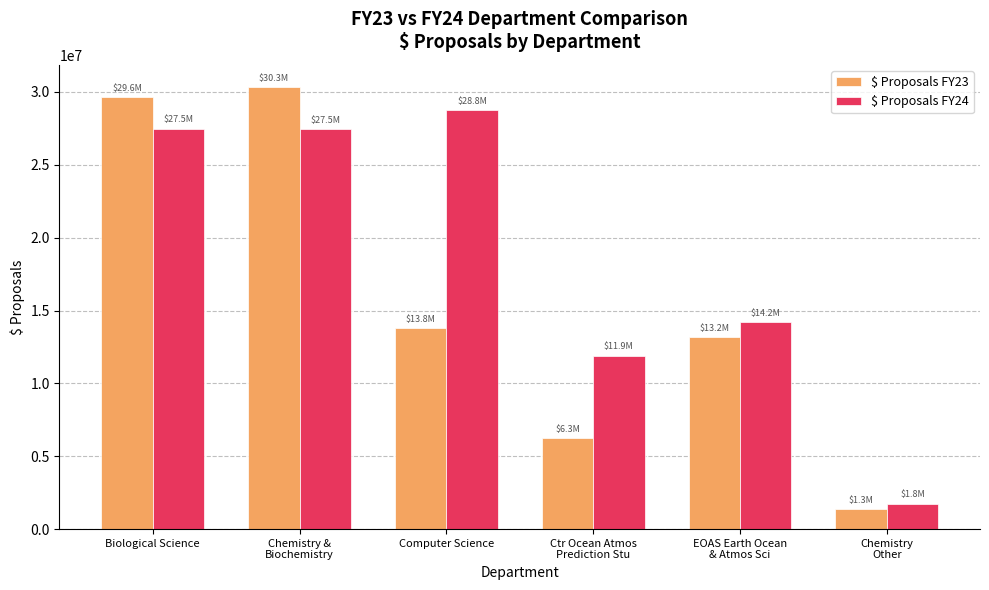

Count the number of data series in this chart.

2